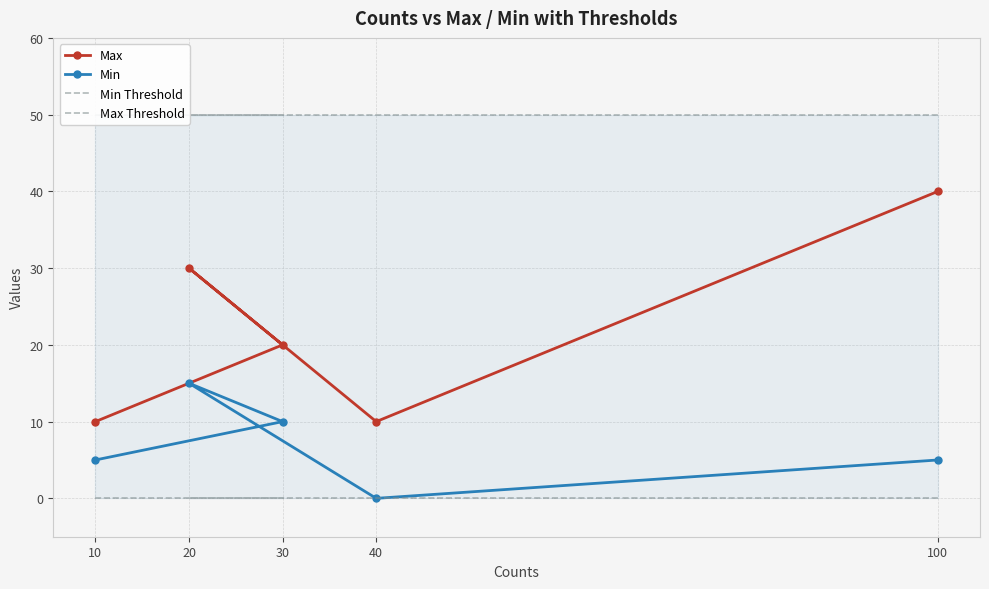

Is it true that Min equals 0 at 40?

True